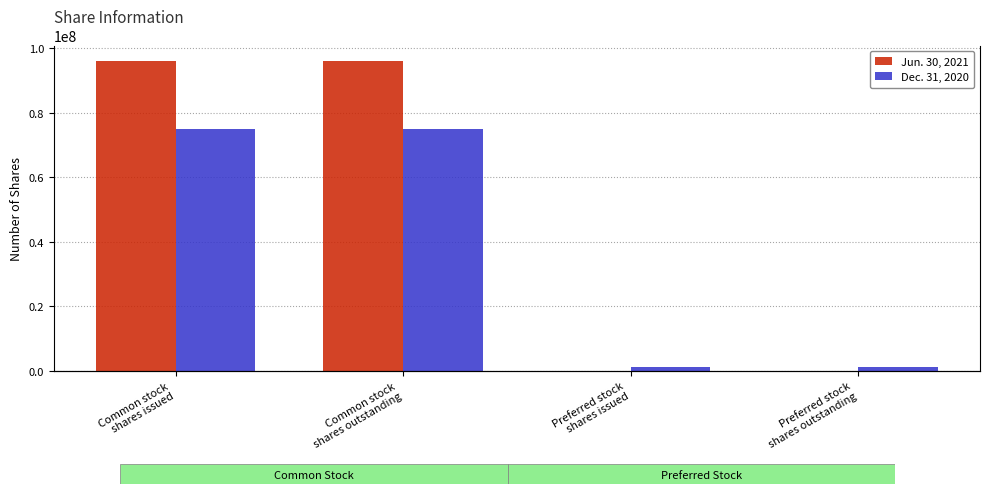

At which label is Jun. 30, 2021 closest to 48004475?

Preferred stock
shares issued